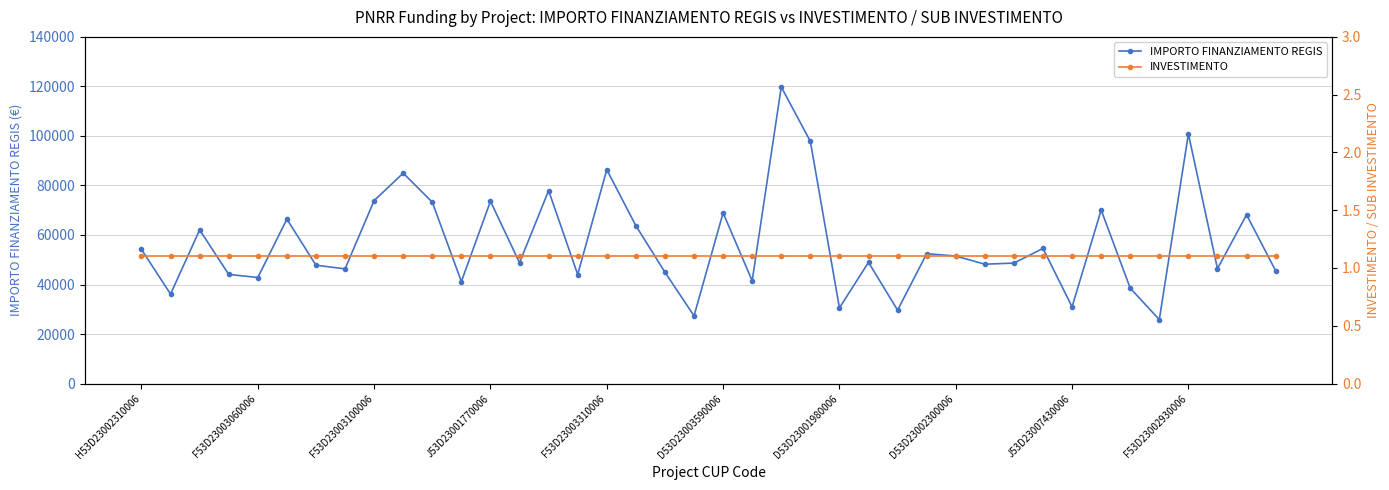

What is the approximate value of IMPORTO FINANZIAMENTO REGIS at F53D23003060006?

42816.5